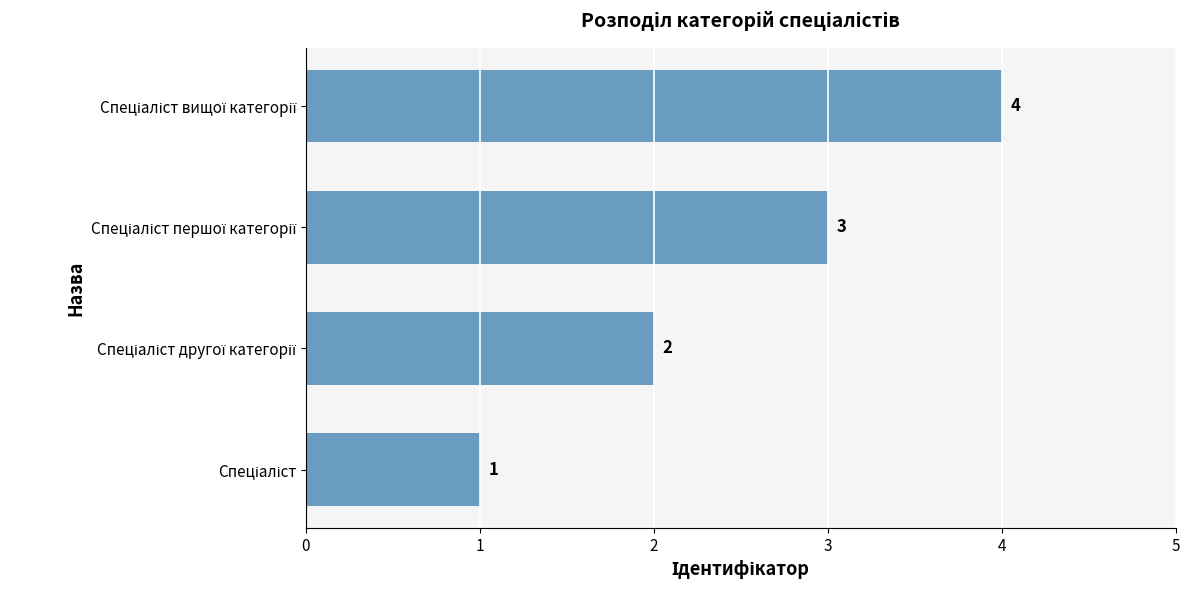

What is the maximum value shown in the chart?

4